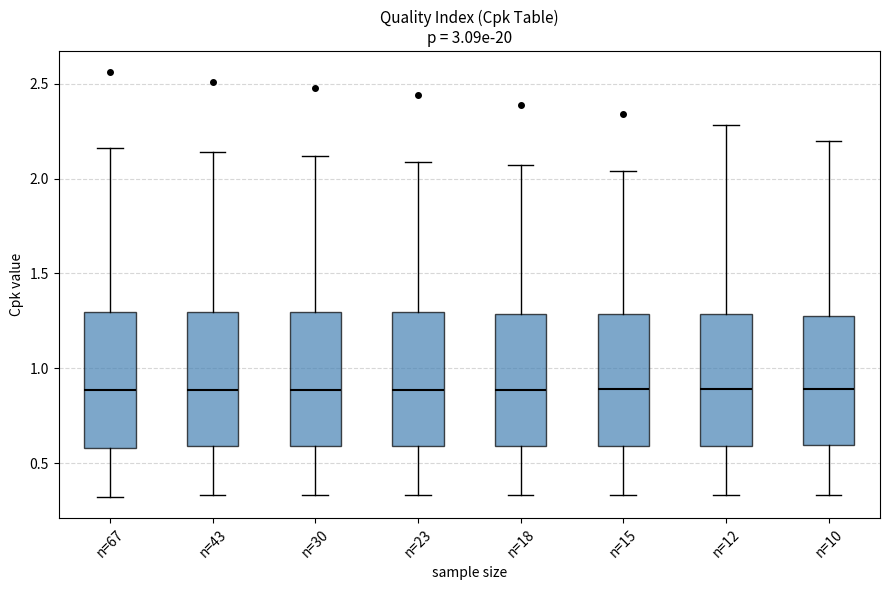

Reading left to right, transcribe this box plot: for each box, give where its median line is, the range the box spans, and where its two whiskers end, as read against the y-axis. The values are not printed on the chart, so give them approximately, as read against the axis.

n=67: median 0.90, box 0.60 to 1.30, whiskers 0.30 to 2.15
n=43: median 0.90, box 0.60 to 1.30, whiskers 0.35 to 2.15
n=30: median 0.90, box 0.60 to 1.30, whiskers 0.35 to 2.10
n=23: median 0.90, box 0.60 to 1.30, whiskers 0.35 to 2.10
n=18: median 0.90, box 0.60 to 1.30, whiskers 0.35 to 2.05
n=15: median 0.90, box 0.60 to 1.30, whiskers 0.35 to 2.05
n=12: median 0.90, box 0.60 to 1.30, whiskers 0.35 to 2.30
n=10: median 0.90, box 0.60 to 1.30, whiskers 0.35 to 2.20